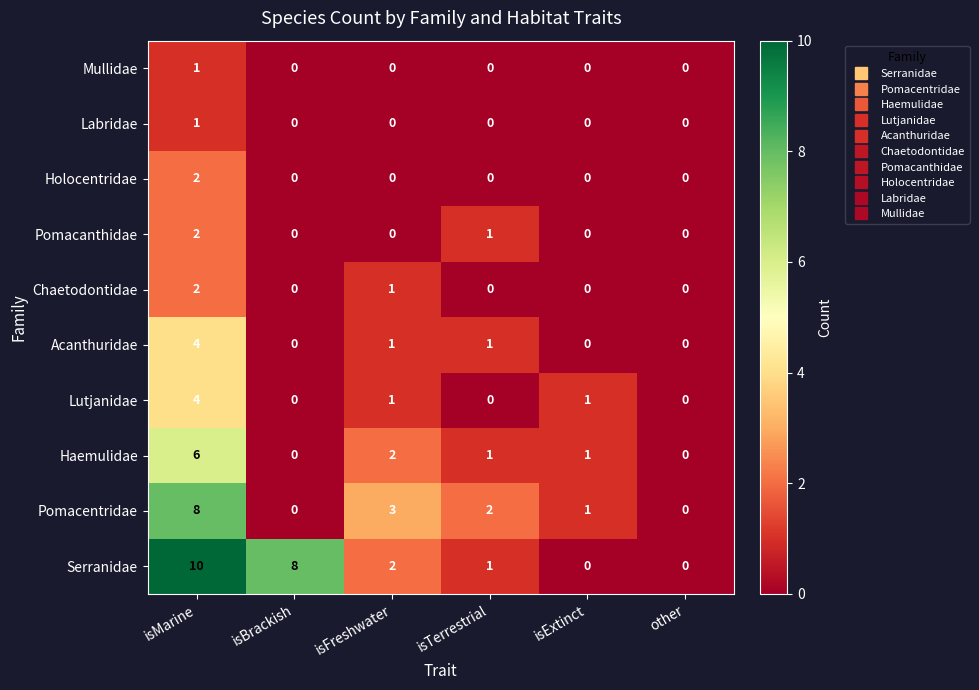

What is the maximum value shown in the chart?

10